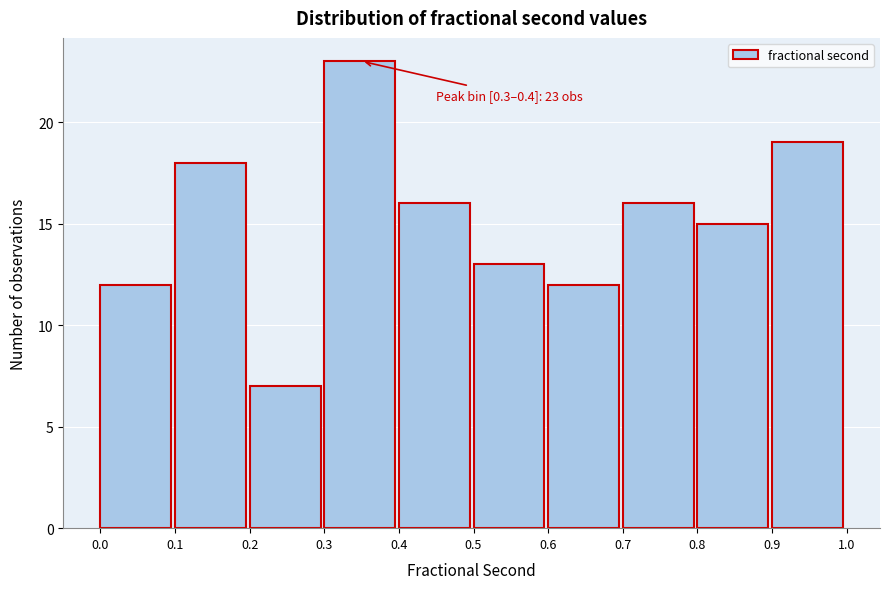

Over which range of the x-axis is the bar tallest?

0.3 to 0.4